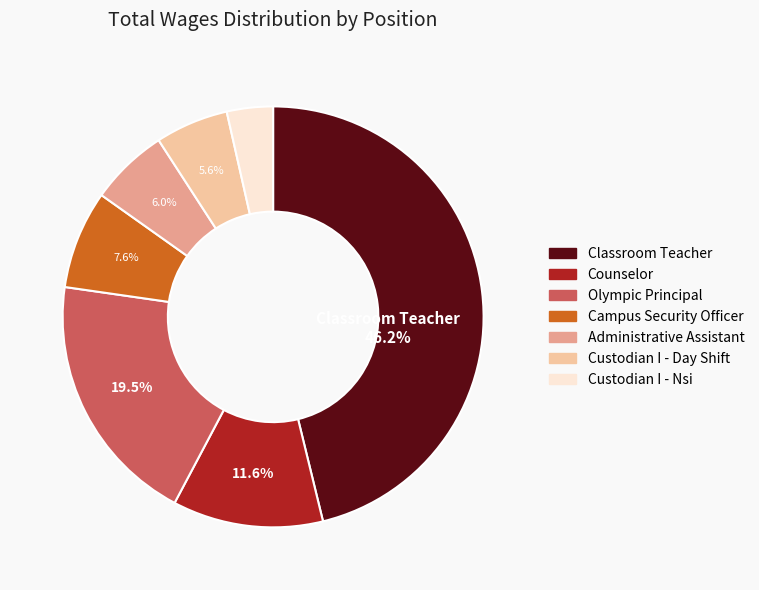

Does Custodian I - Nsi account for over 50% of the chart?

No